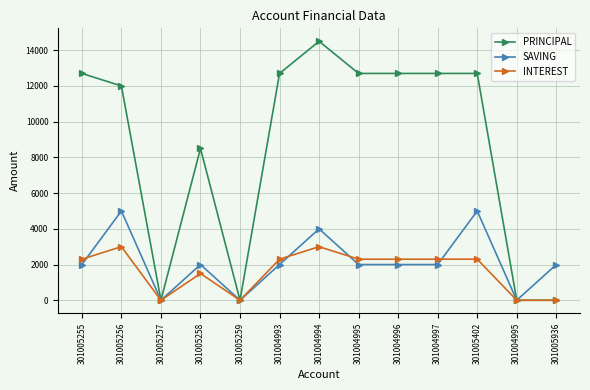

The value of INTEREST at 301004997 is 2300. True or false?

True